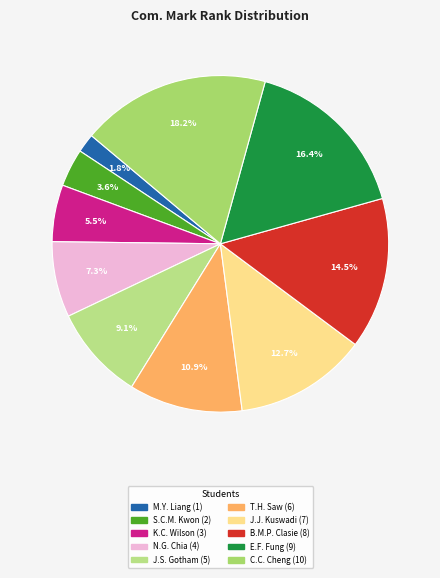

Count the number of slices in the pie.

10